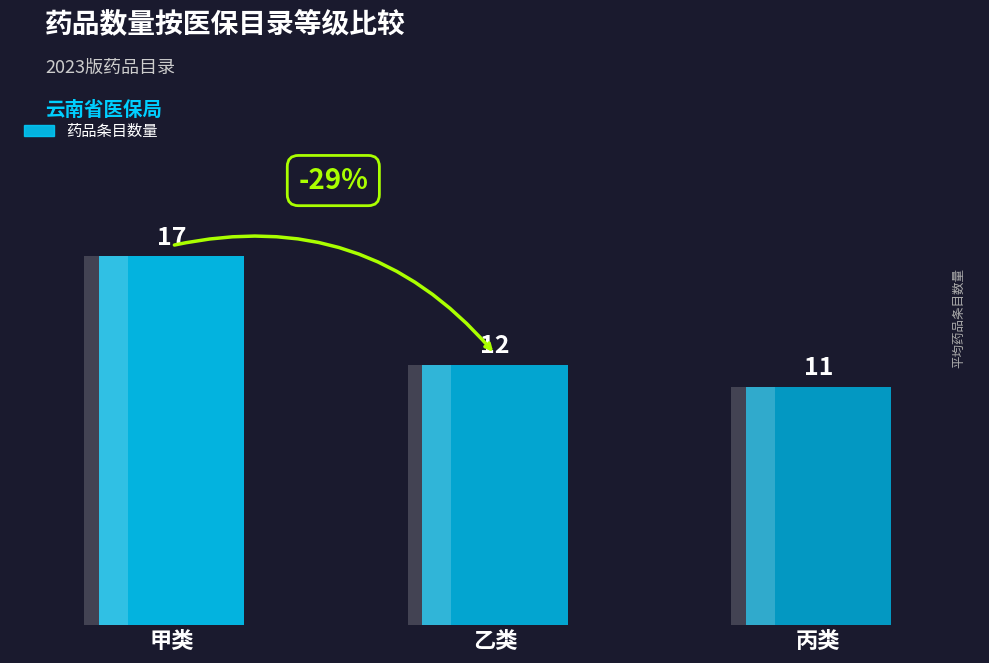

Does the chart contain any negative values?

No